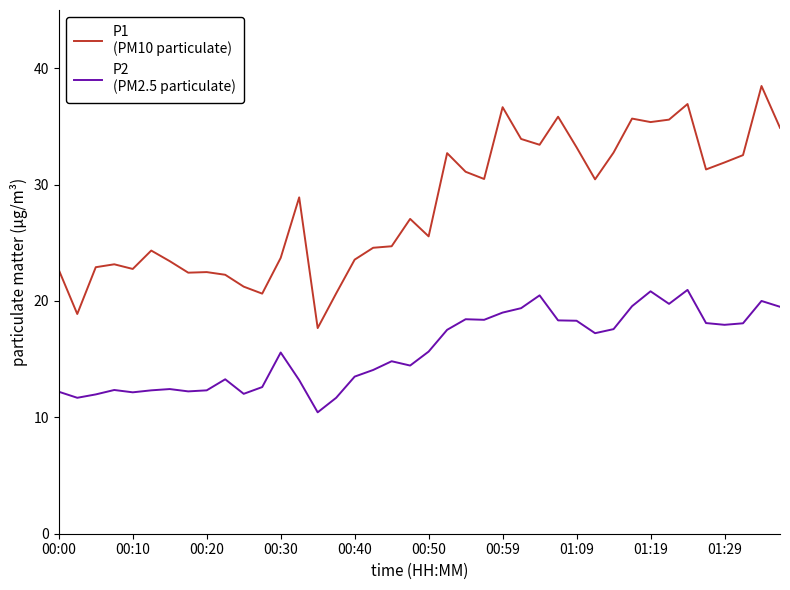

Does the chart display data point markers on the line(s)?

No